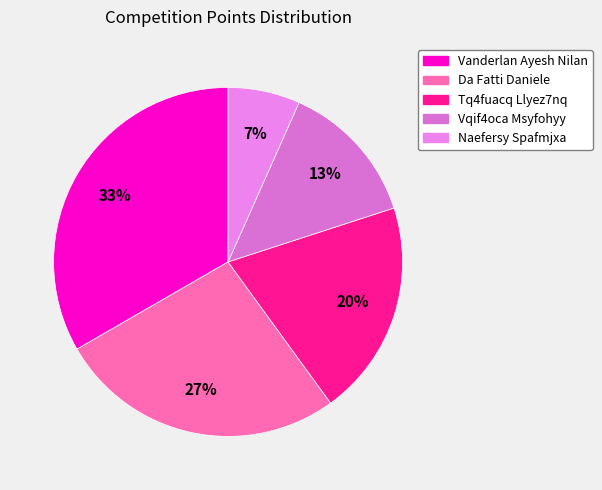

Does Da Fatti Daniele represent more than half of the total?

No